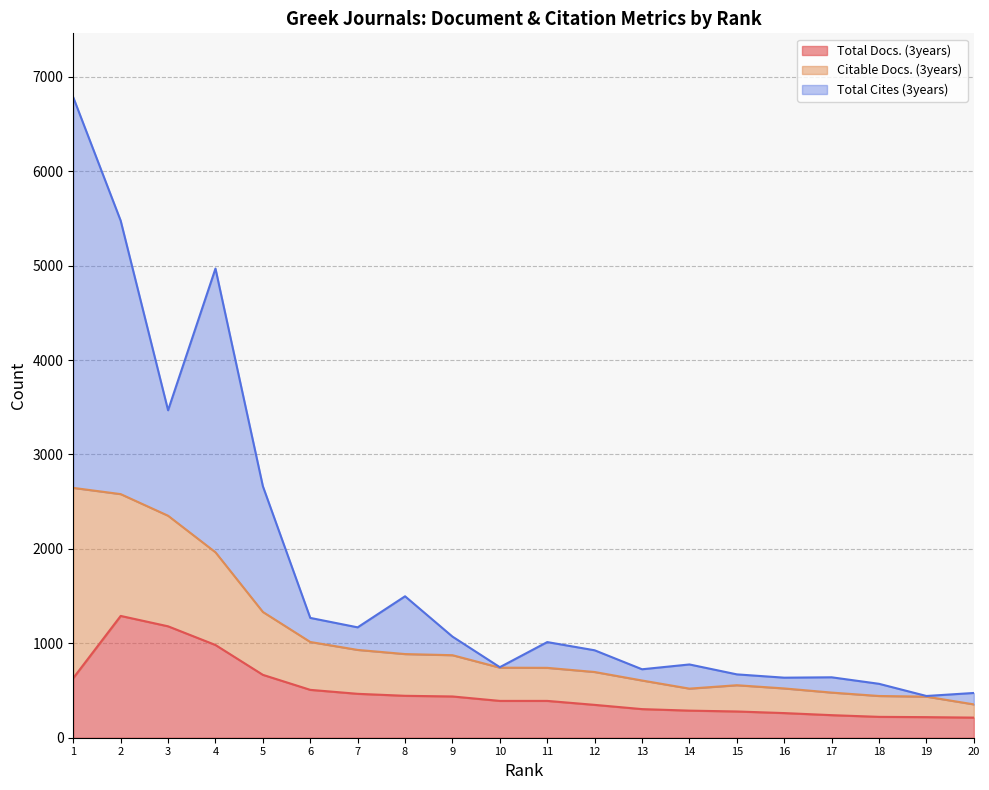

What is the maximum value for Total Docs. (3years)?

1290